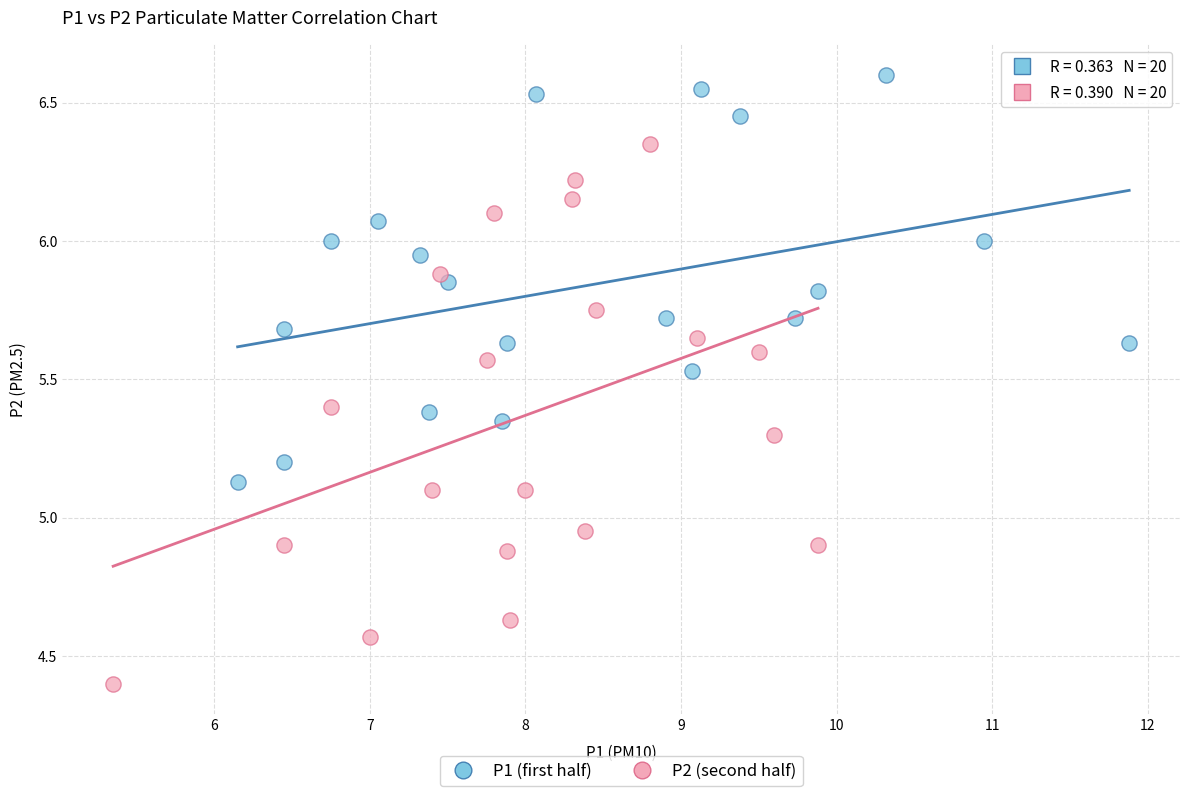

Which series reaches the minimum Y coordinate?

P2 (second half)